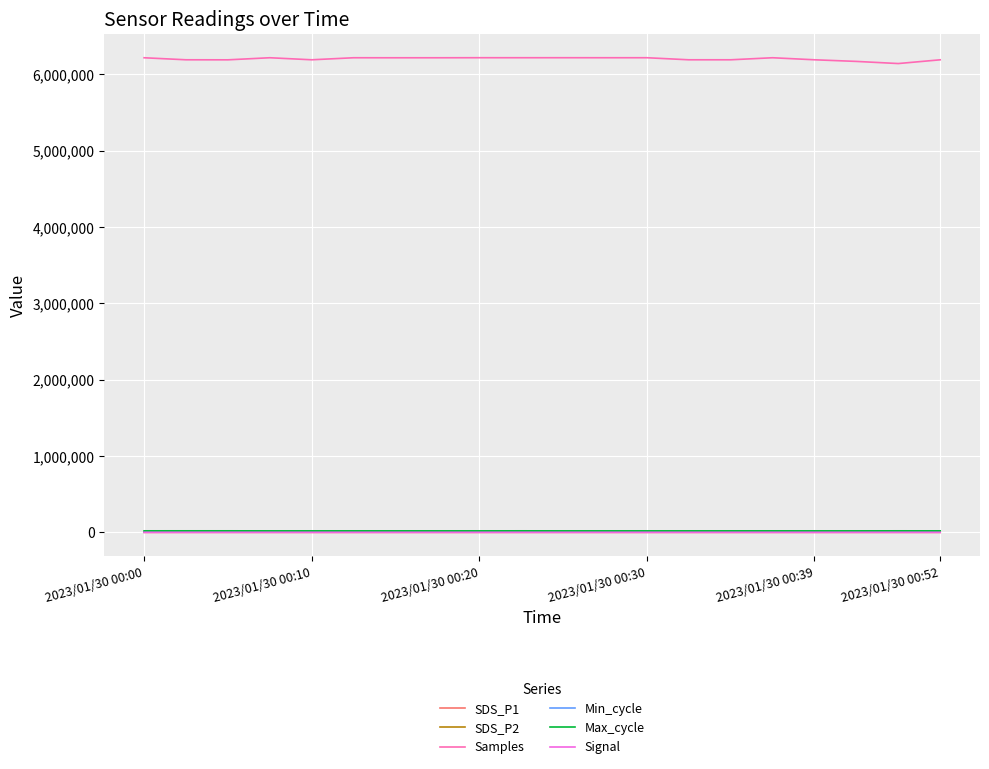

Which series has the largest total across all categories?

Samples